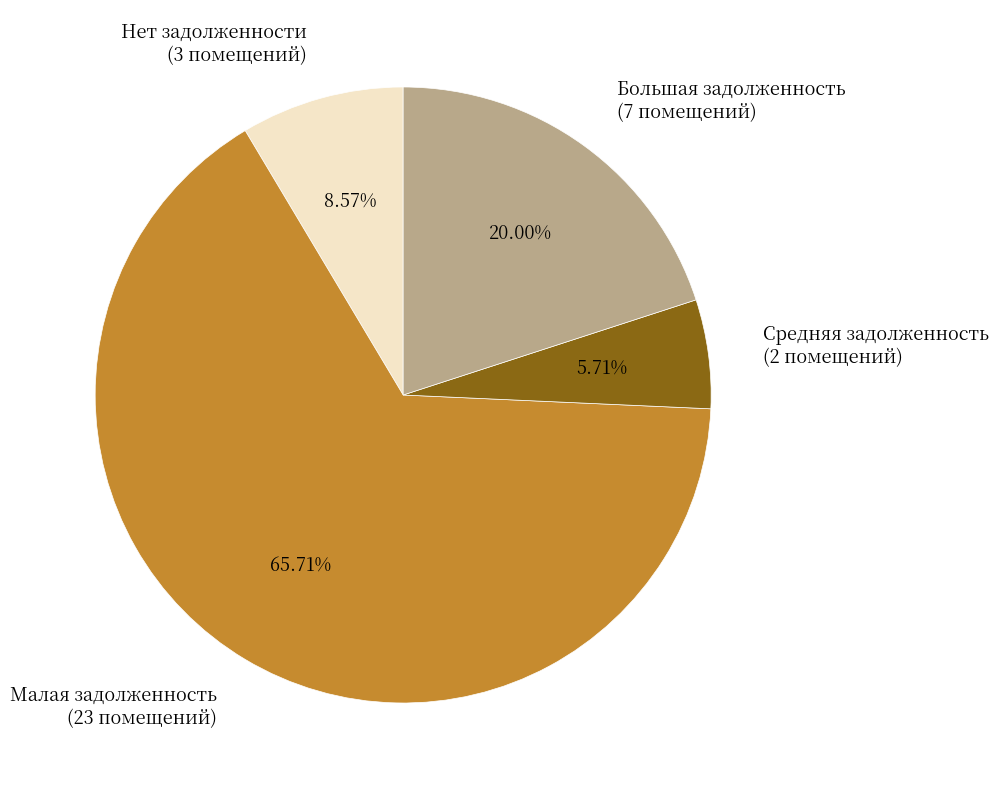

Is there any slice that represents more than half of the pie?

Yes